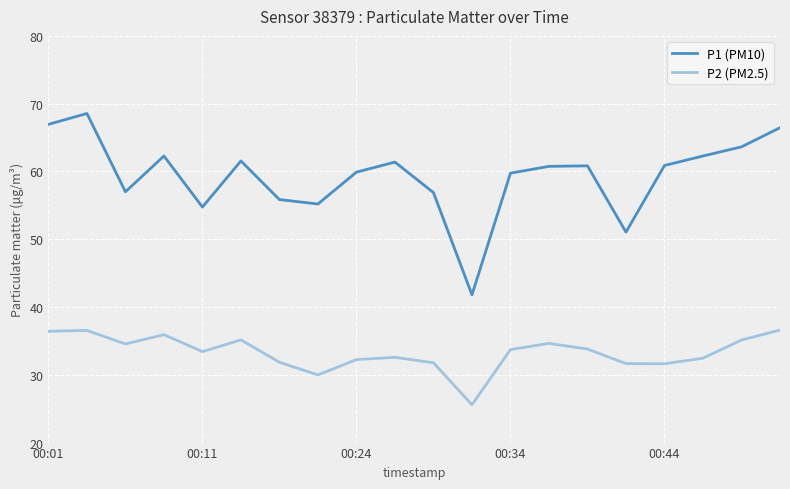

What is the minimum value for P2 (PM2.5)?

25.6